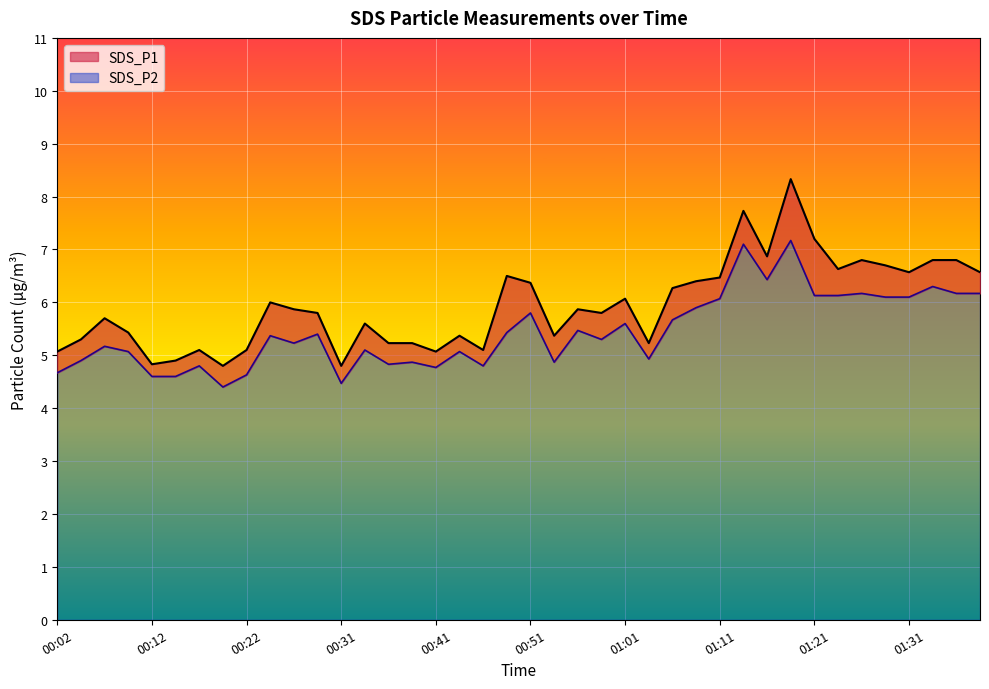

True or false: SDS_P2 and SDS_P1 intersect in this chart.

False